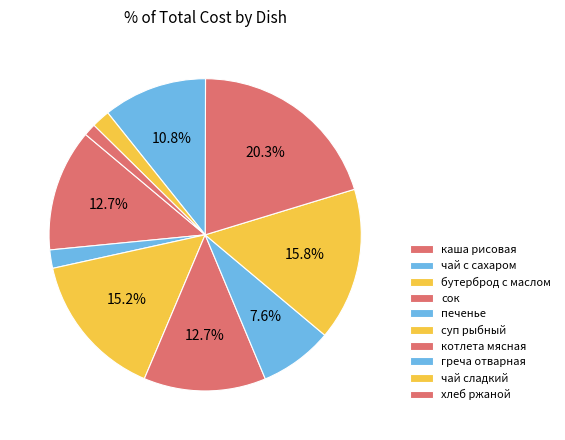

How many slices are in this pie chart?

10